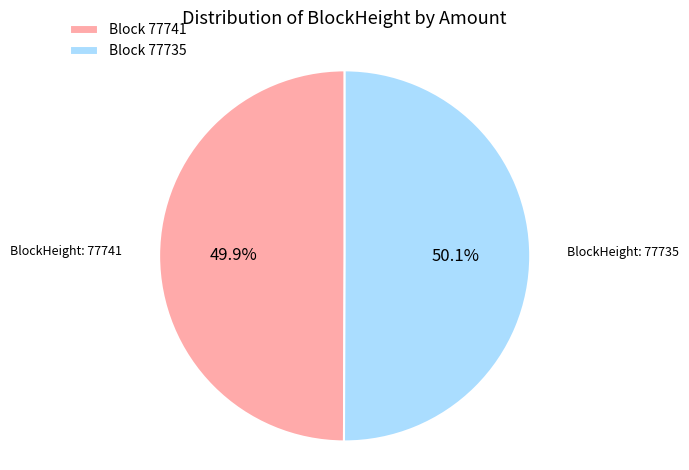

What portion of the pie excludes Block 77741?

50.1%